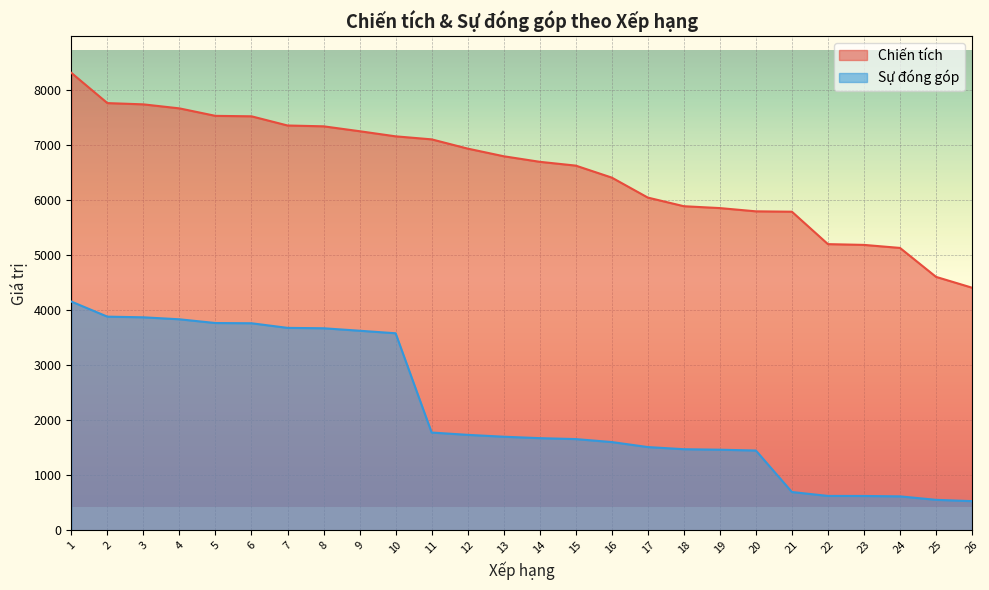

What is the total value across all series at 19?

7317